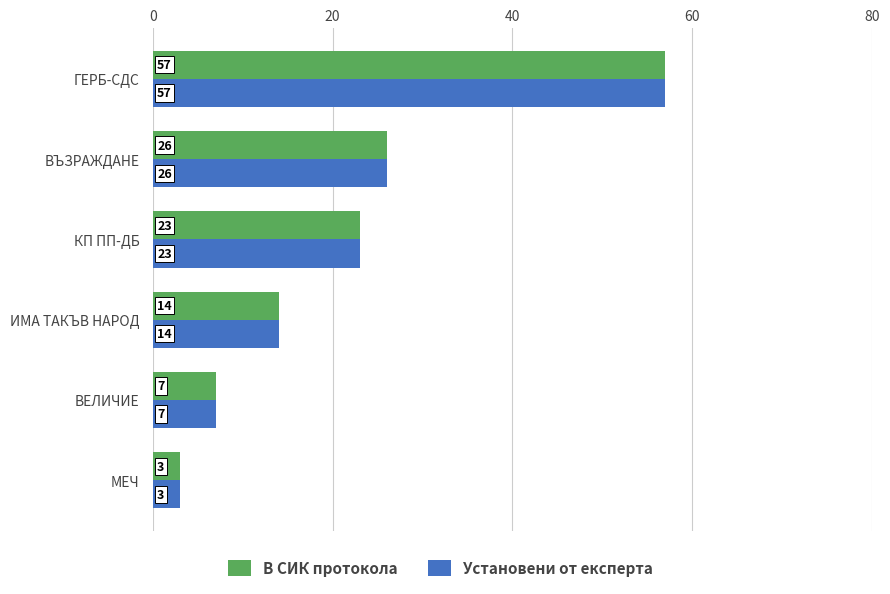

What is the difference between the Установени от експерта values at ИМА ТАКЪВ НАРОД and ВЪЗРАЖДАНЕ?

12